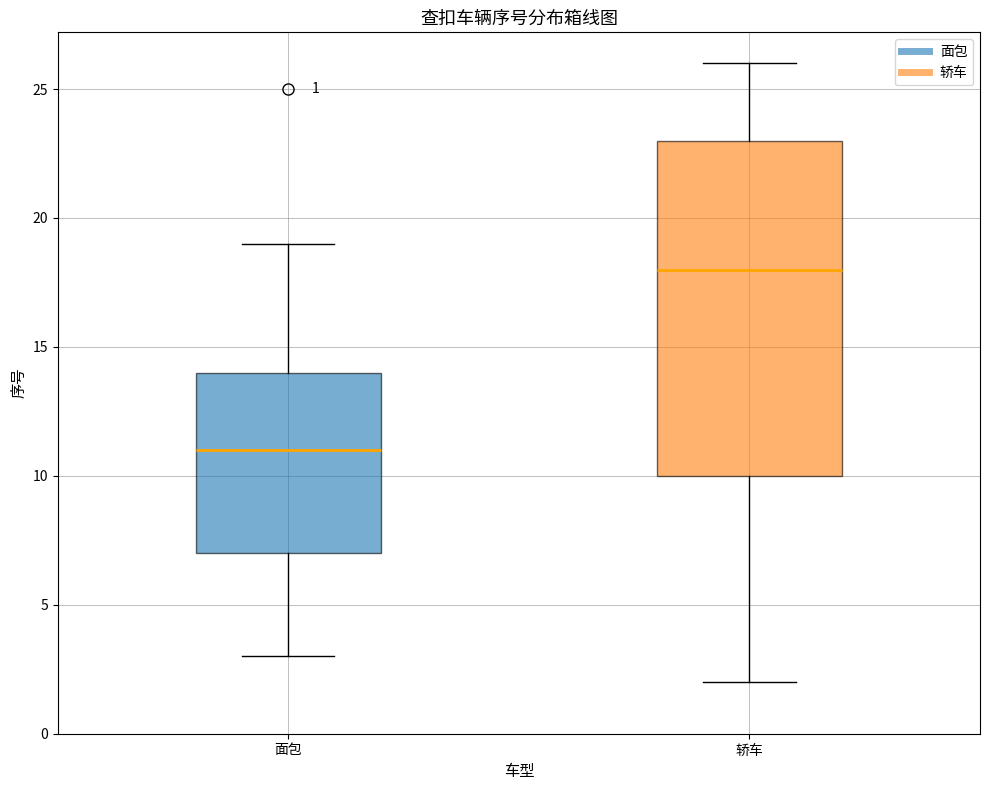

Which box has the lowest median line?

面包